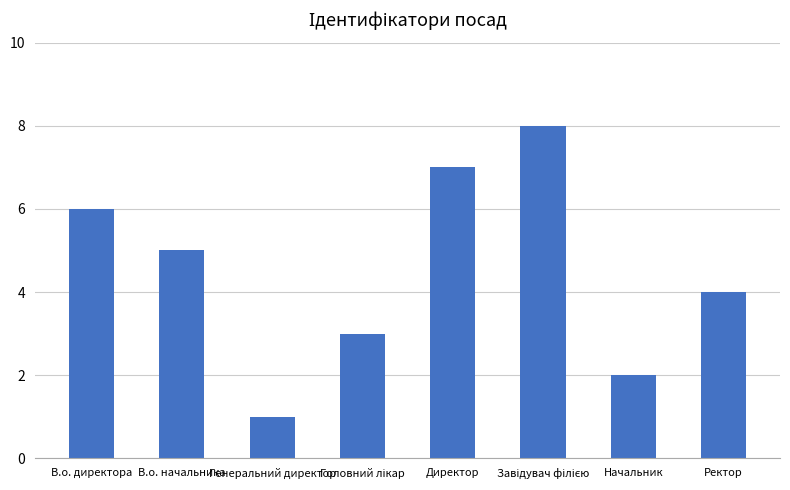

At which category does the chart reach its minimum across all series?

Генеральний директор